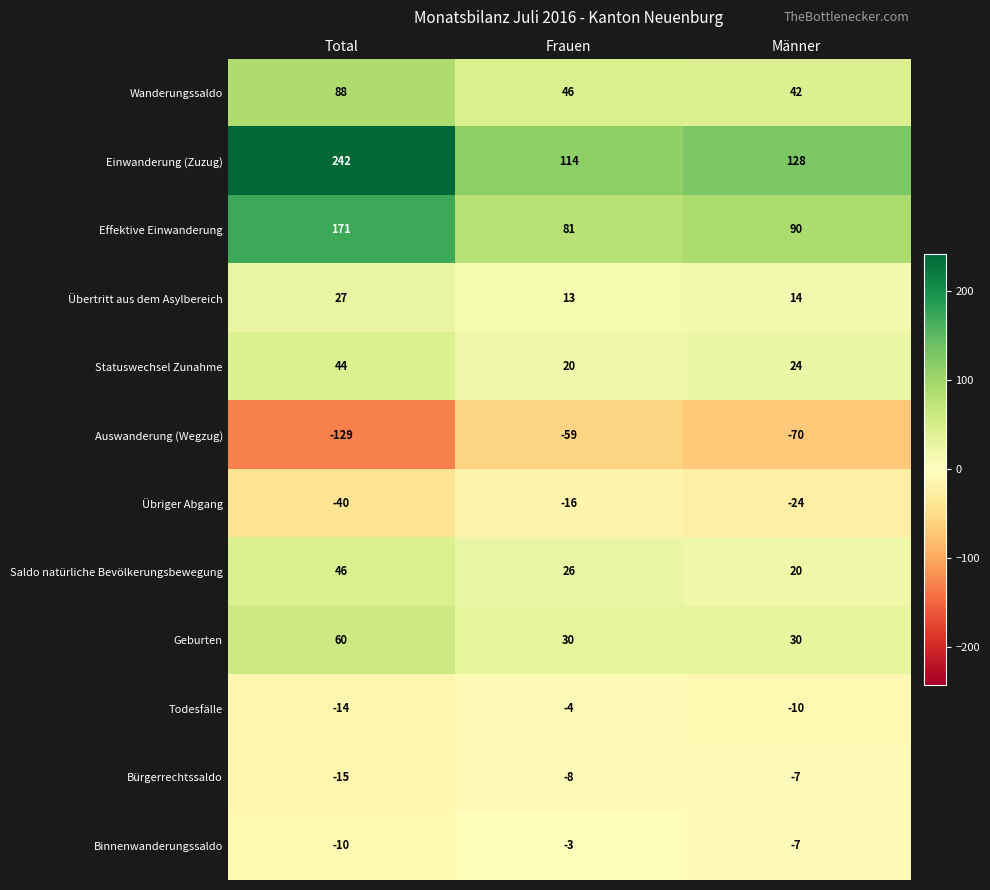

True or false: Statuswechsel Zunahme has a value of 77 at Total.

False